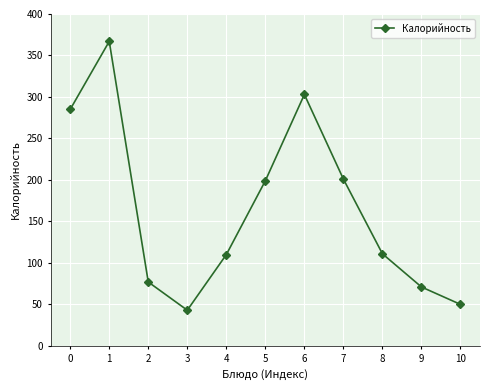

What is the maximum value shown in the chart?

367